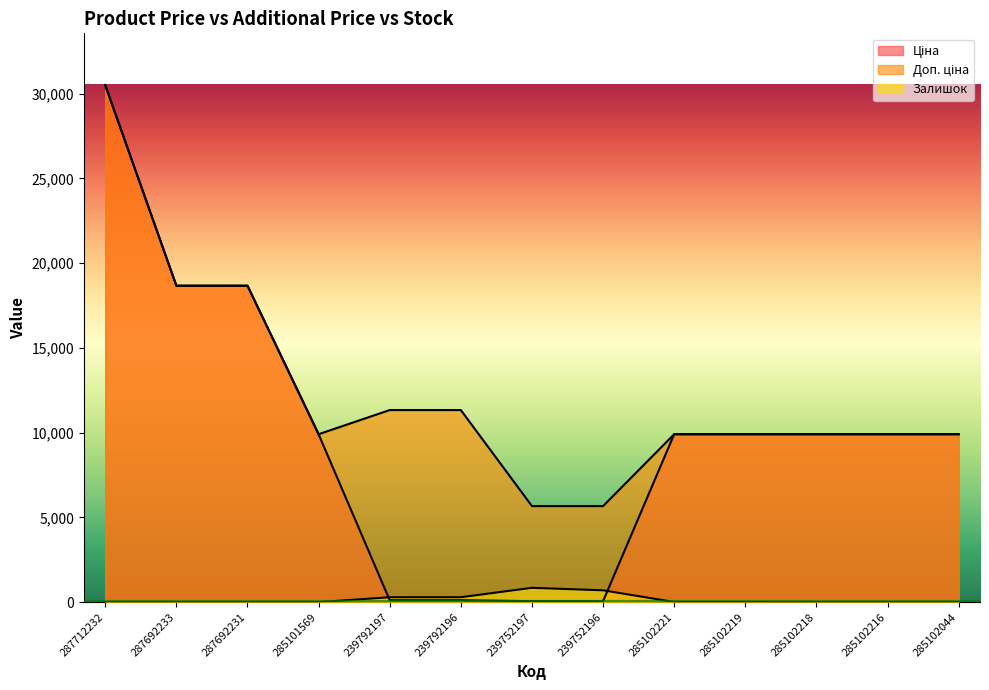

True or false: Доп. ціна has more than 2 points higher than both neighbors.

False